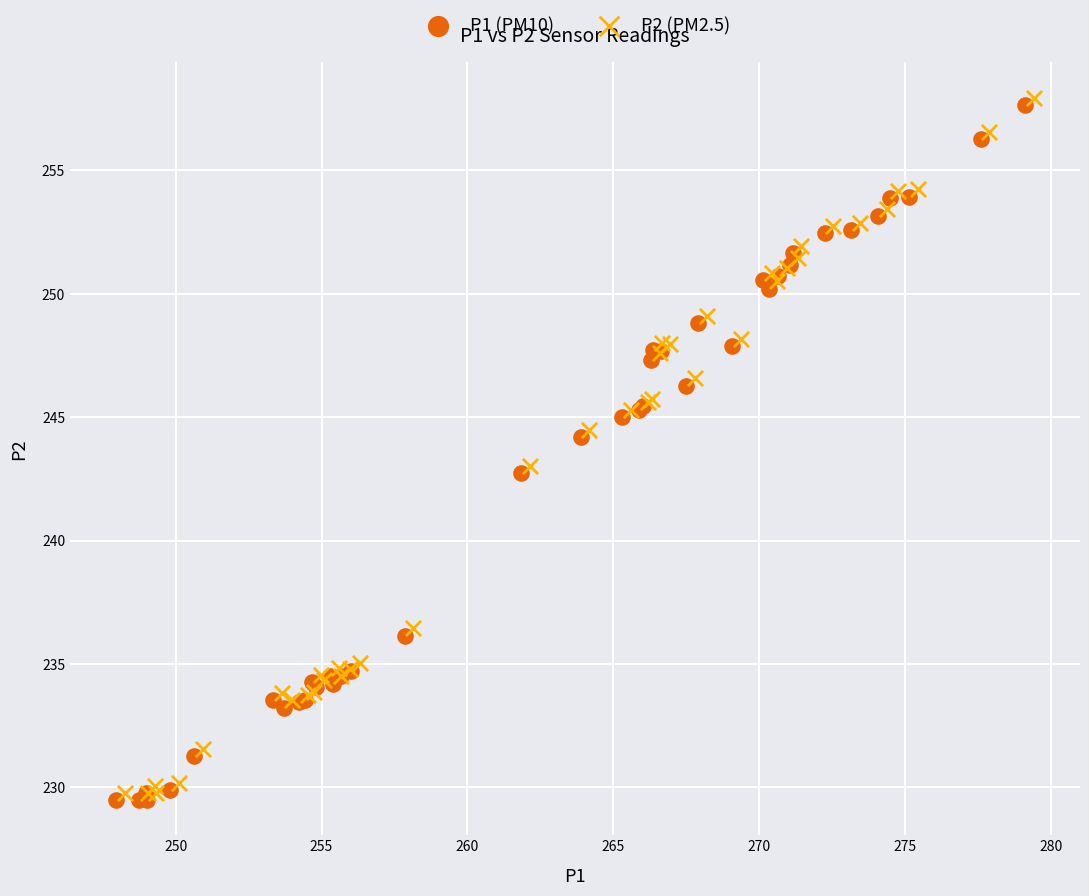

What are all the series names shown in the legend?

P1 (PM10), P2 (PM2.5)